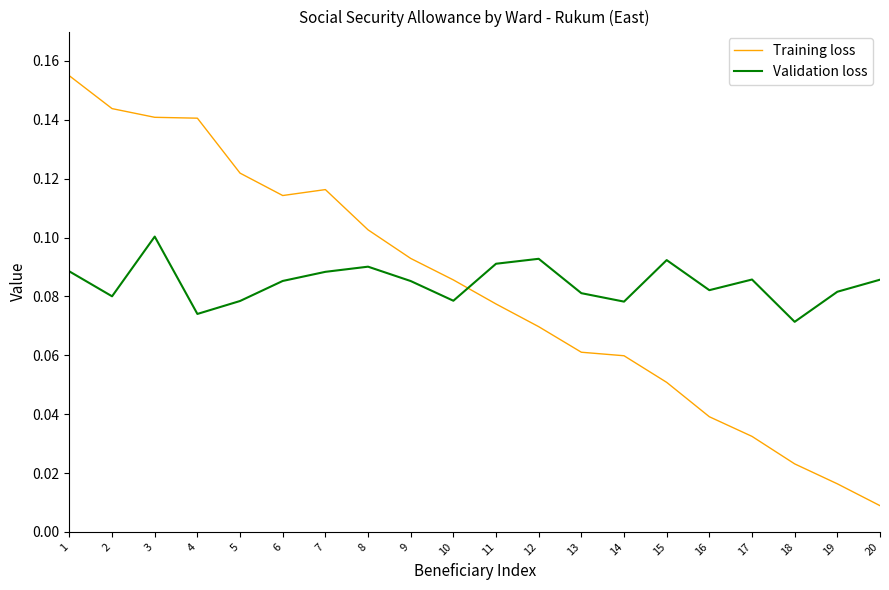

At which label does Training loss reach its minimum?

20